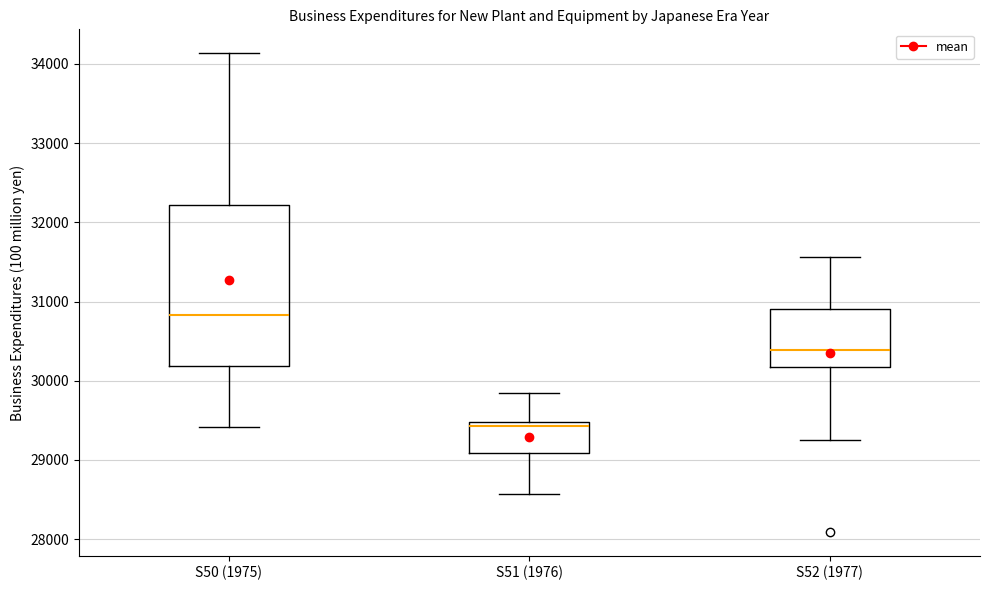

Where does the lower whisker of the box for S51 (1976) end on the y-axis? The values are not printed on the chart, so give them approximately, as read against the axis.

28600